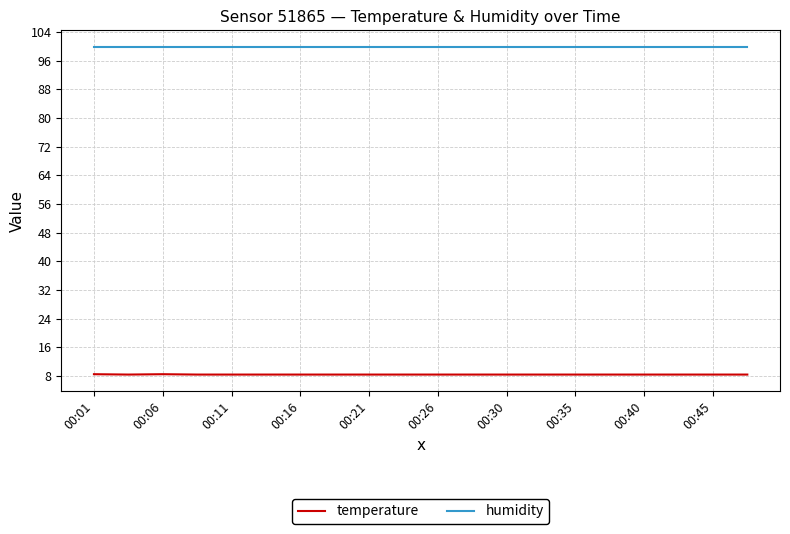

At how many categories does at least one series exceed 60?

20